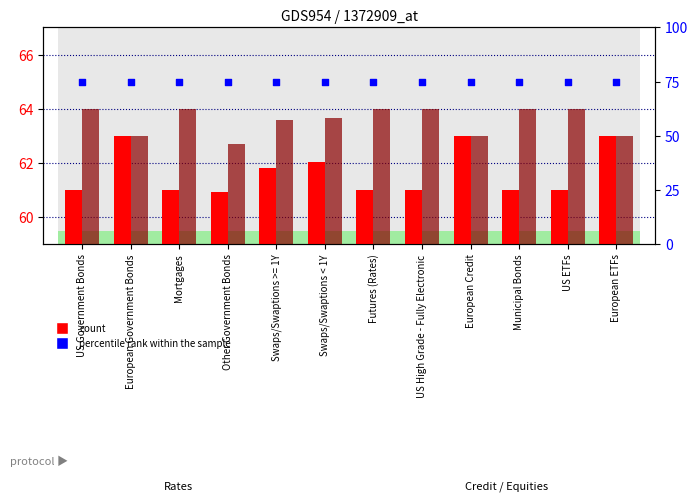

Which series reaches the minimum Y coordinate?

Q1 2019